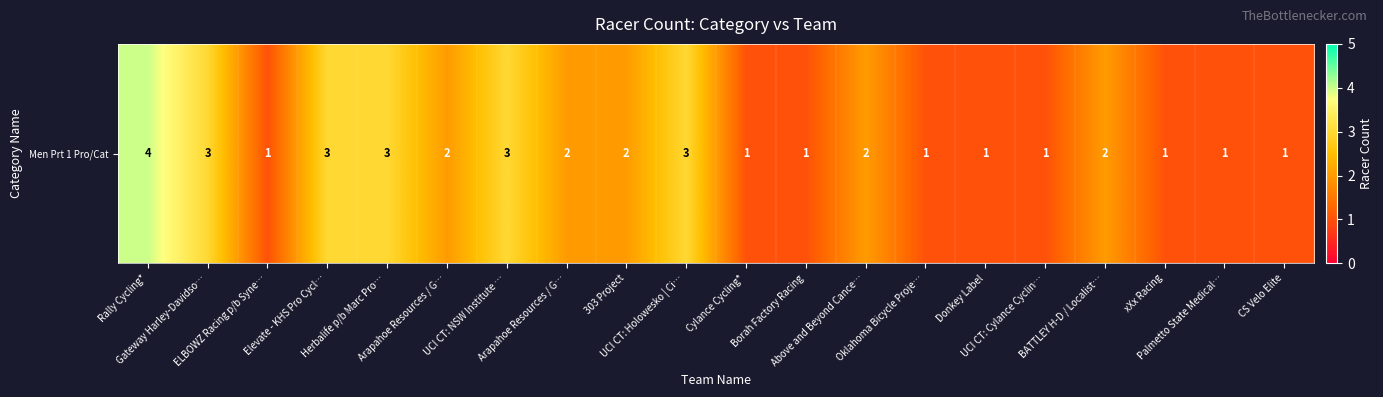

True or false: the data shows 3 at Elevate - KHS Pro Cycl….

True